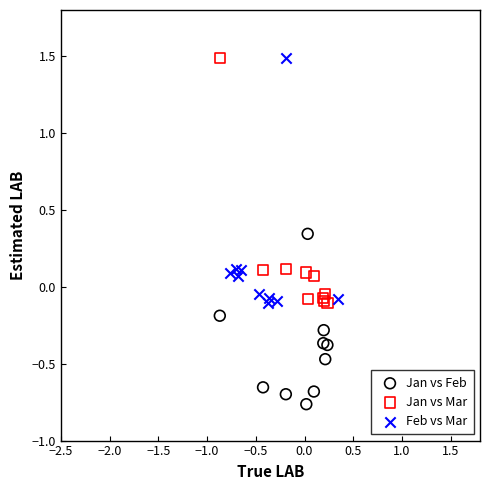

Which series reaches the minimum Y coordinate?

Jan vs Feb